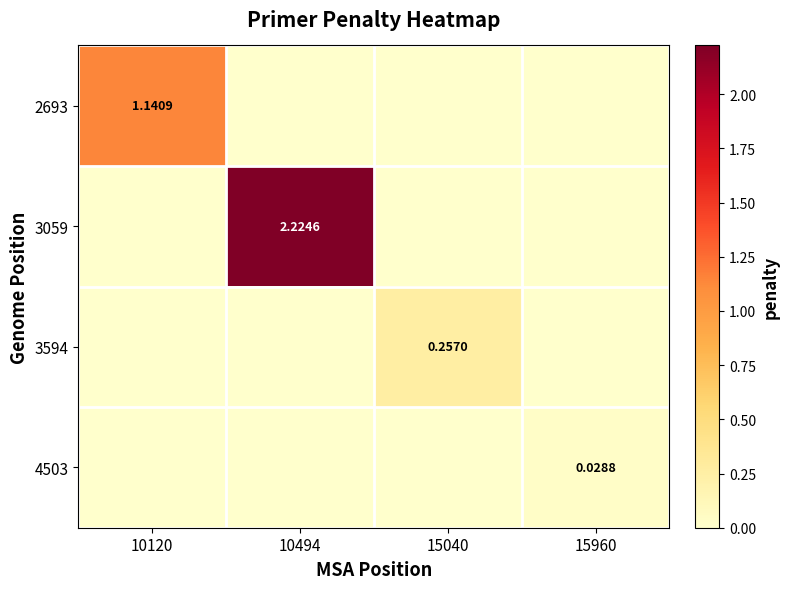

What is the total value across all series at 15040?

0.3